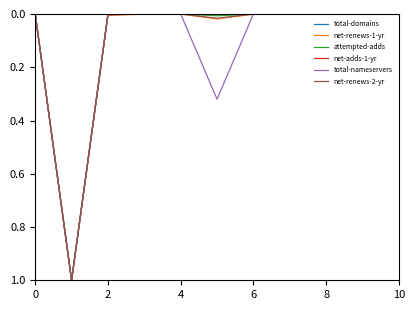

What is the greatest value displayed?

1.0